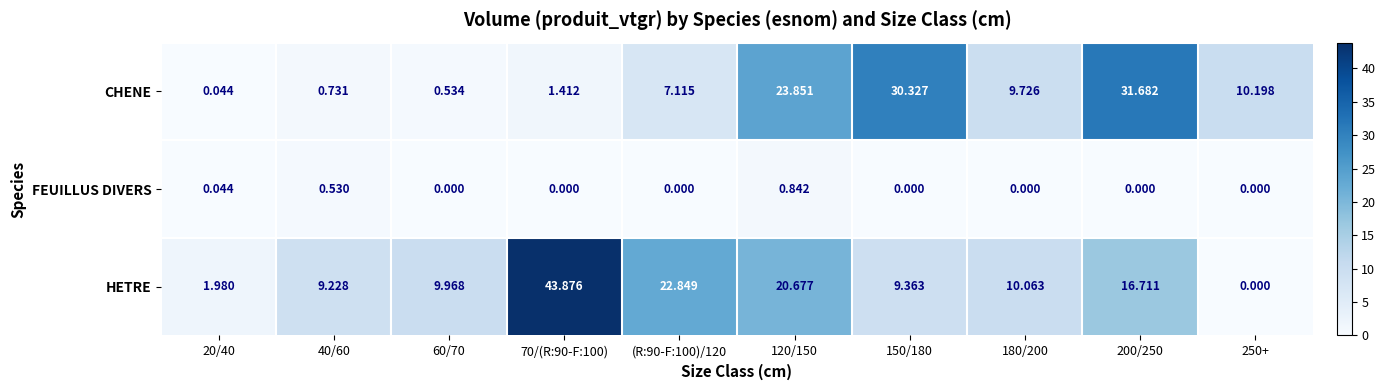

Between (R:90-F:100)/120 and 250+, which series saw the biggest shift?

HETRE